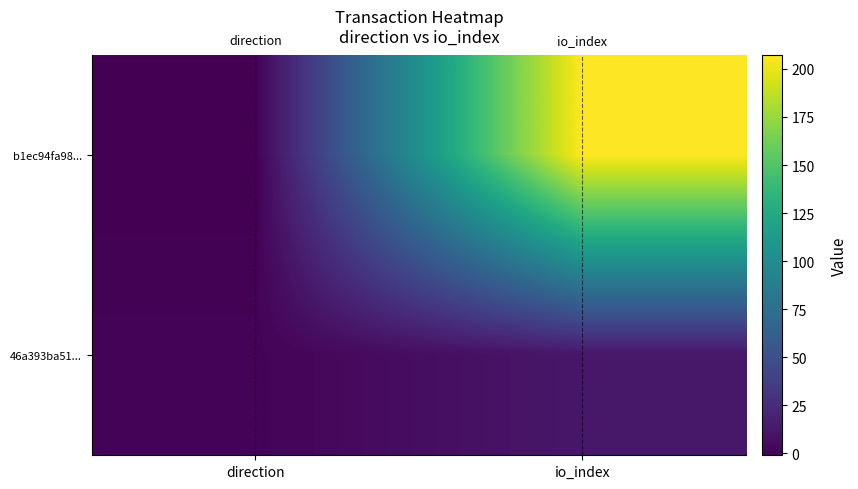

Reading left to right, extract all data points from this chart.

b1ec94fa98...: direction=-1	io_index=207
46a393ba51...: direction=1	io_index=12